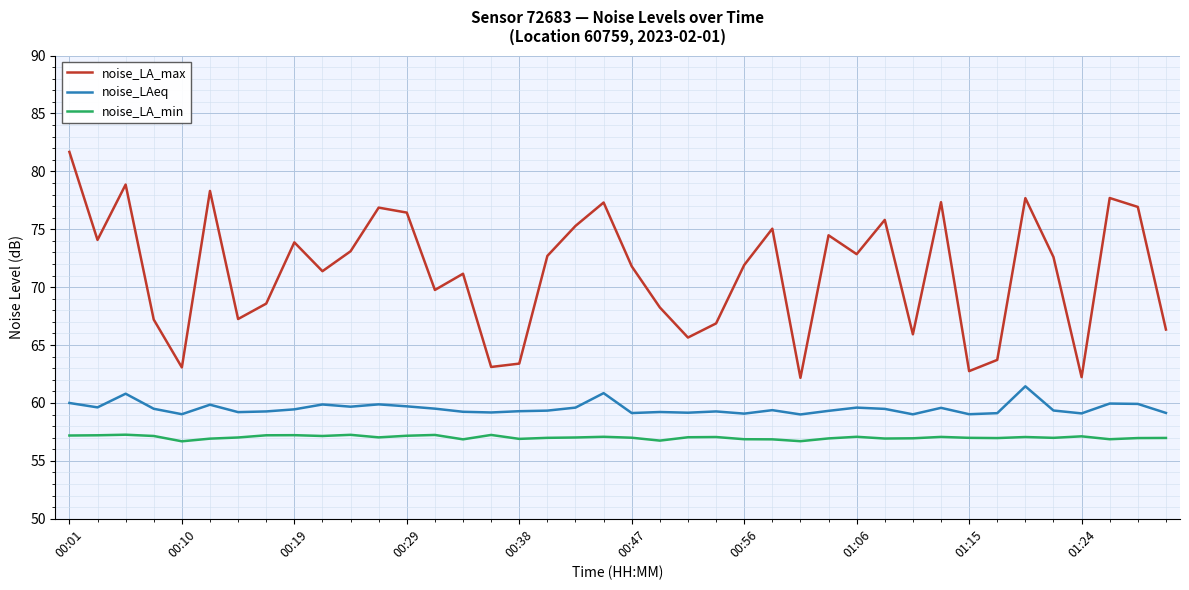

List the series in order of their overall mean, highest first.

noise_LA_max, noise_LAeq, noise_LA_min